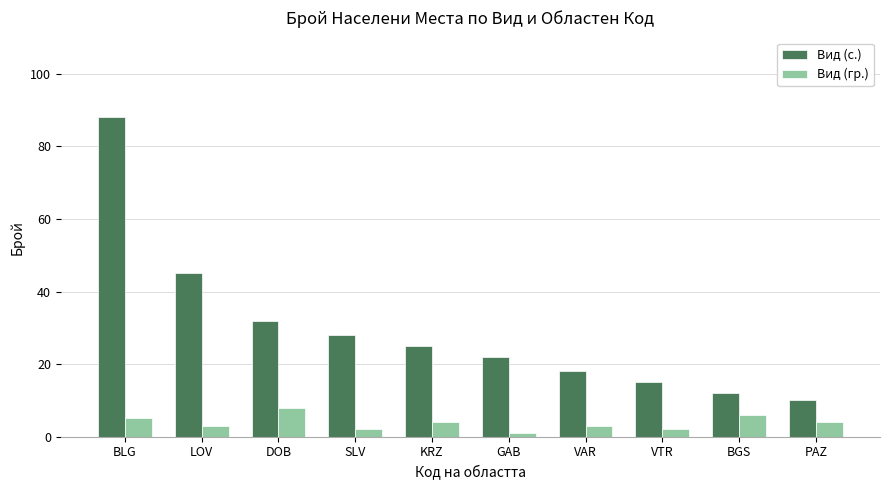

What is the highest value of the Вид (гр.) series?

8